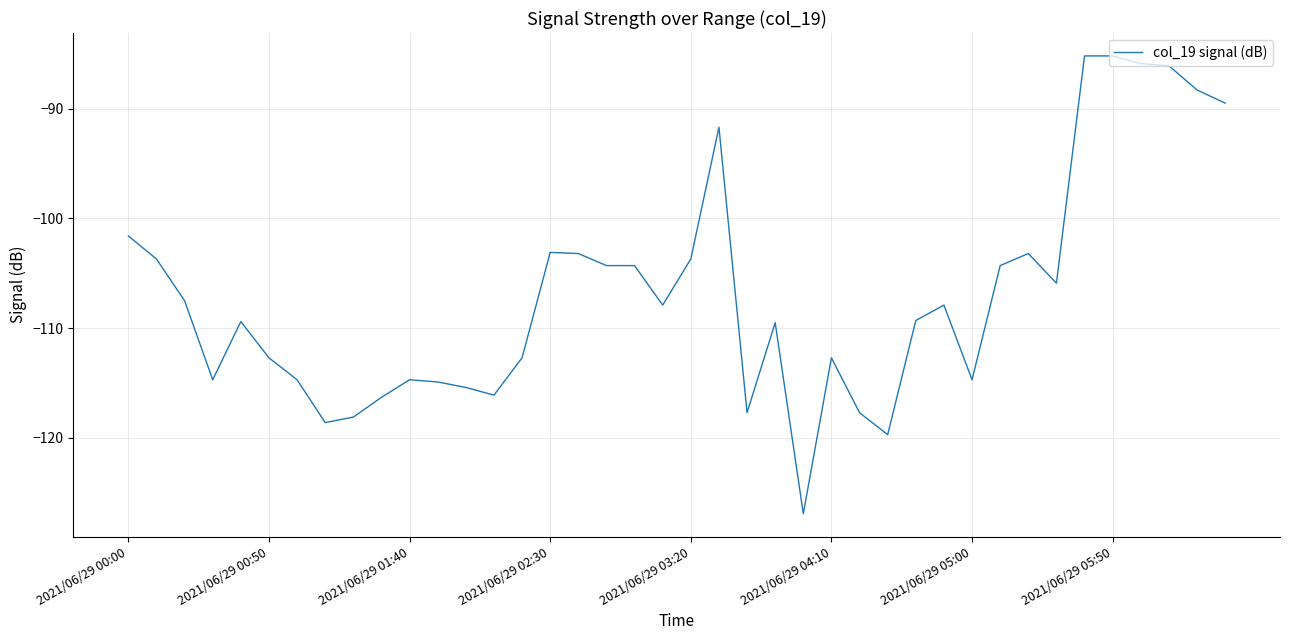

What is the maximum value shown in the chart?

-85.2